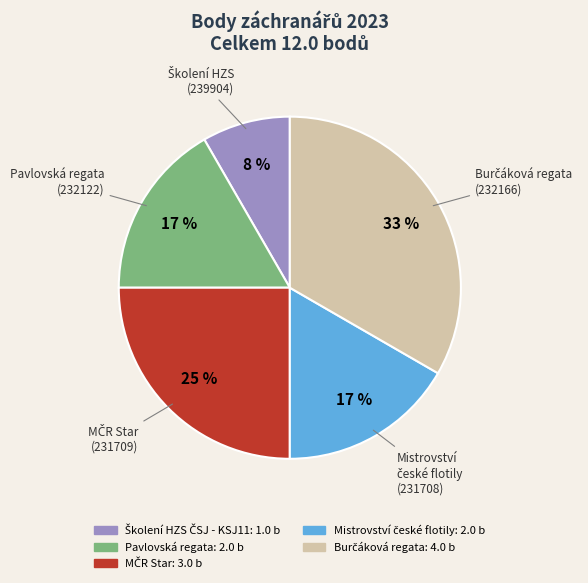

Does any single category account for the majority?

No